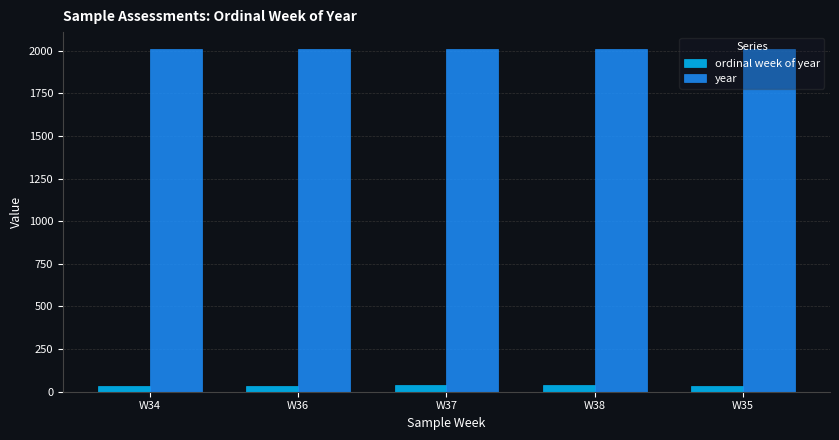

List the series in order of their overall mean, highest first.

year, ordinal week of year